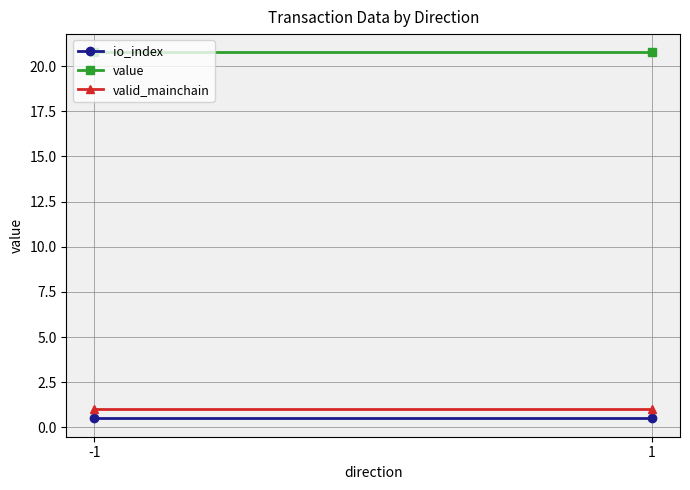

At how many categories does at least one series exceed 1?

2